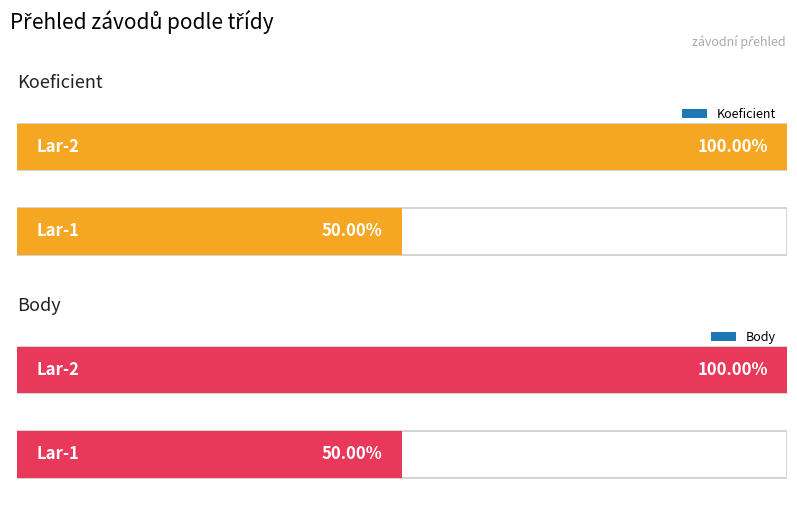

Is it true that Koeficient equals 2 at Lar-2?

True